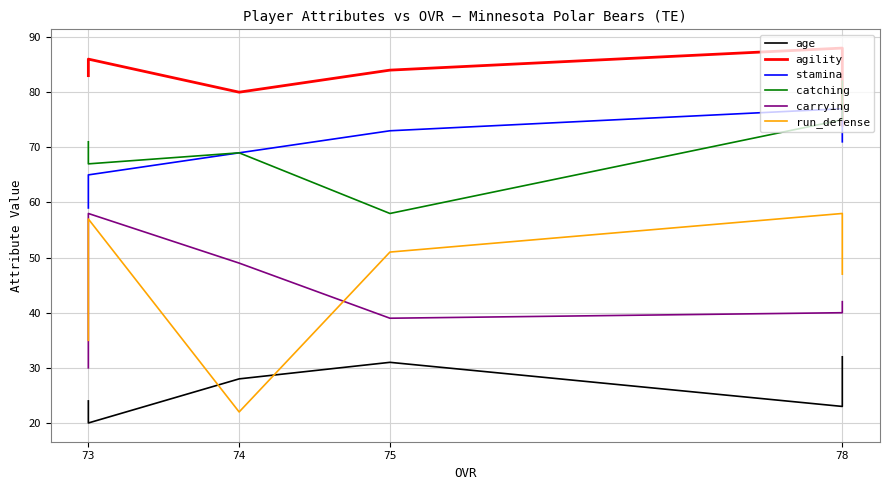

Is it true that carrying equals 26 at 78?

False